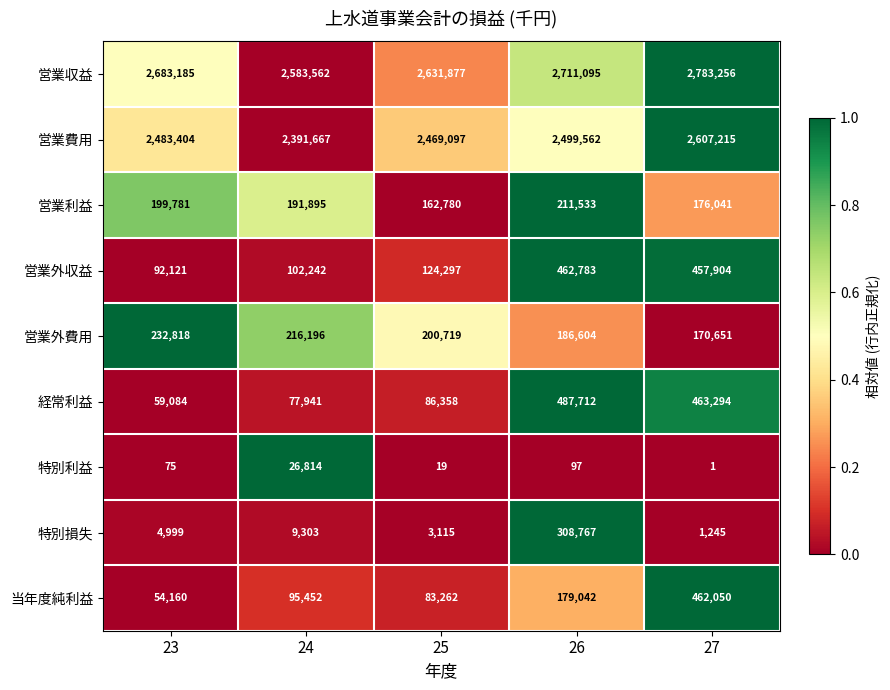

Which series changed the most between 24 and 27?

経常利益